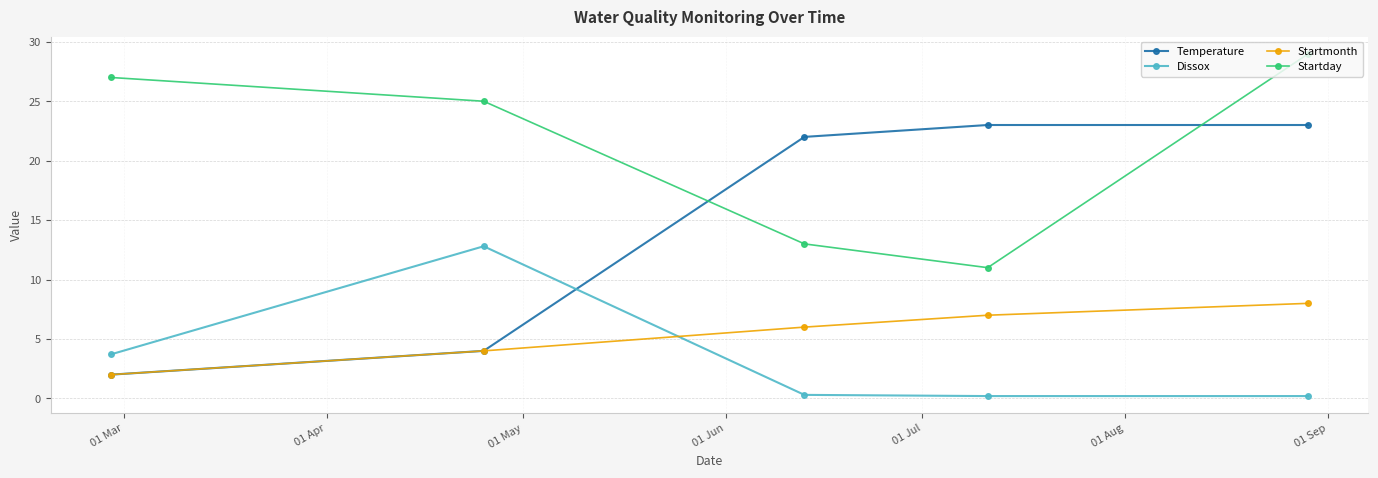

True or false: Dissox and Startday cross at least once.

False